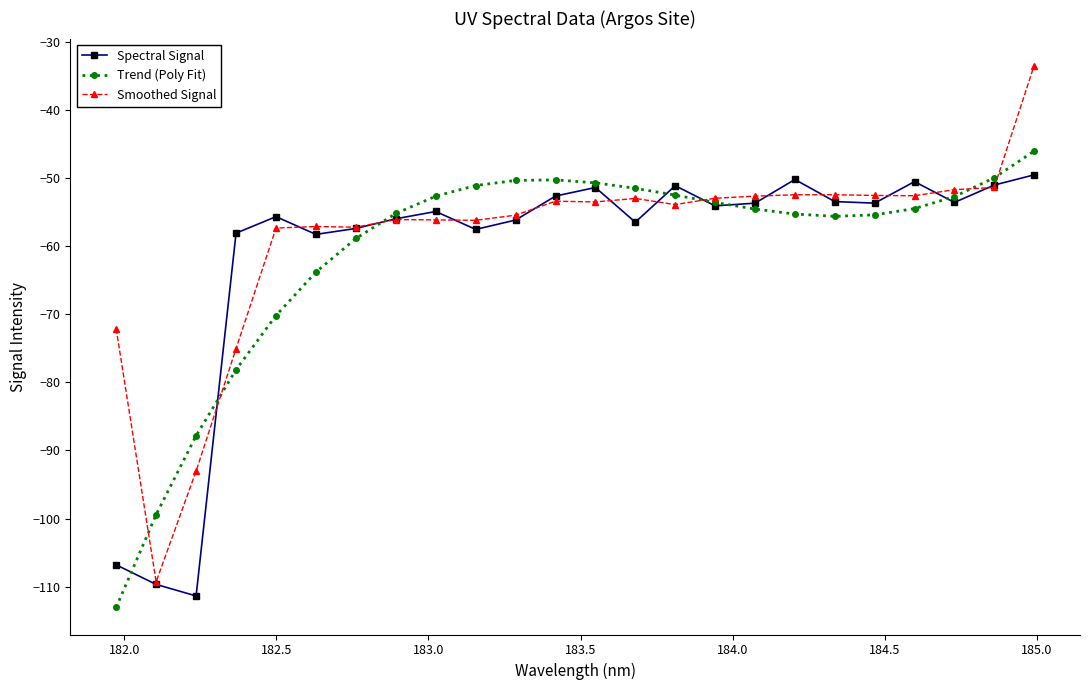

What is the maximum value for Trend (Poly Fit)?

-46.1